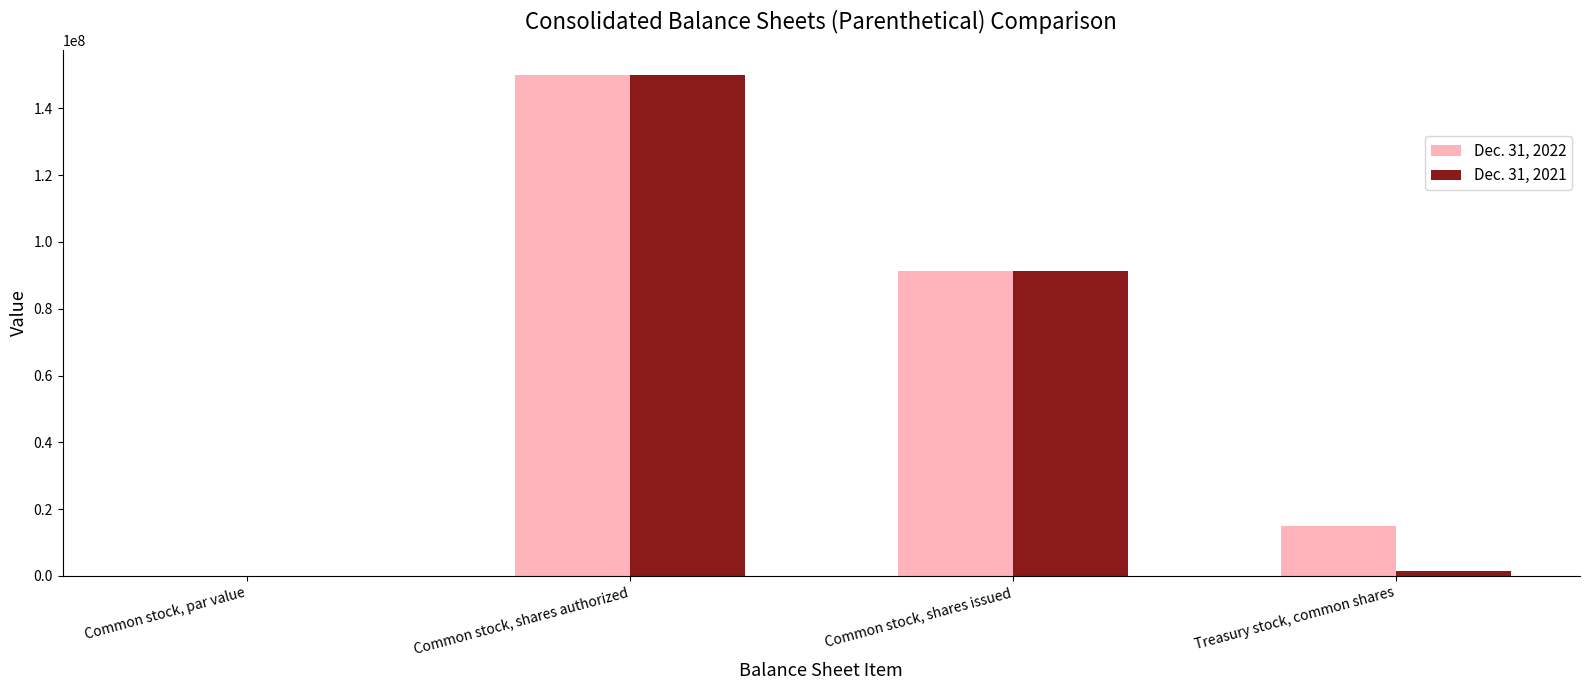

The Dec. 31, 2022 series shows 150000000.0 at Common stock, shares authorized. True or false?

True